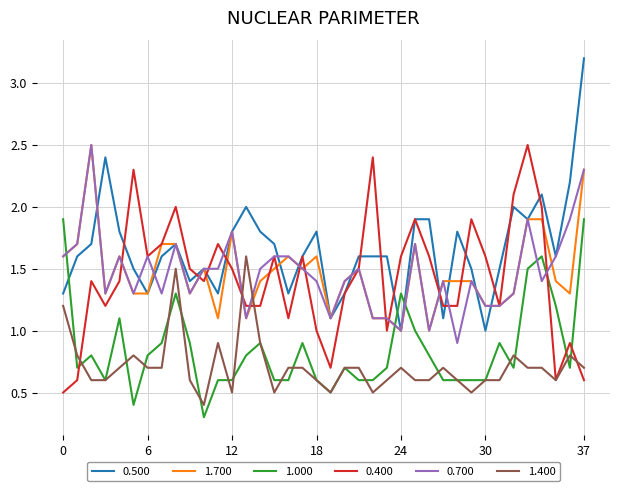

Which series has the largest range (max minus min)?

0.500